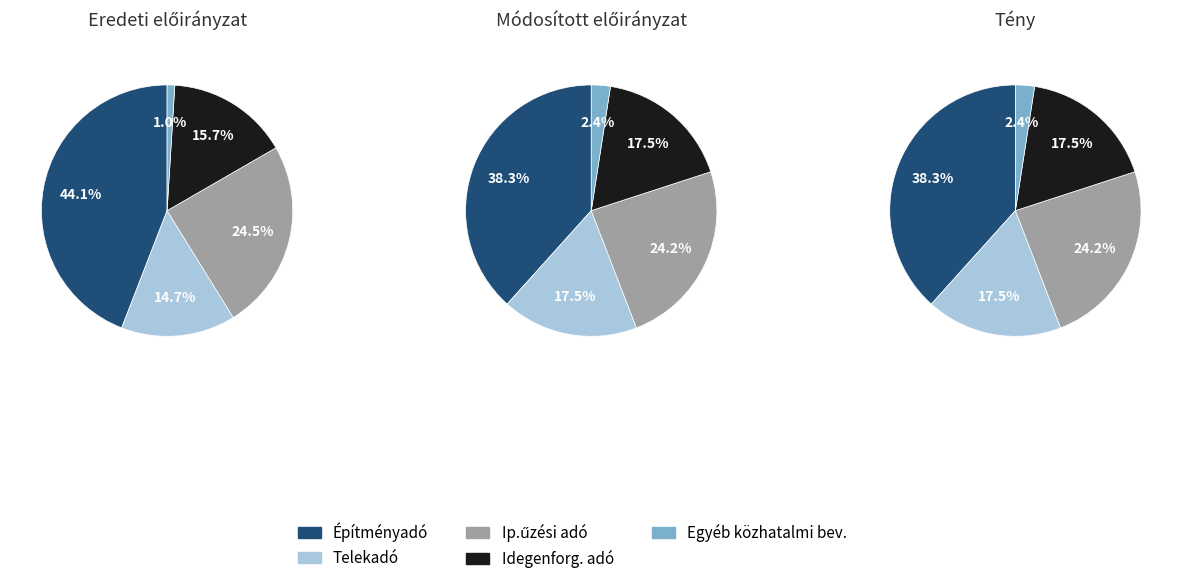

Does any single category account for the majority?

No